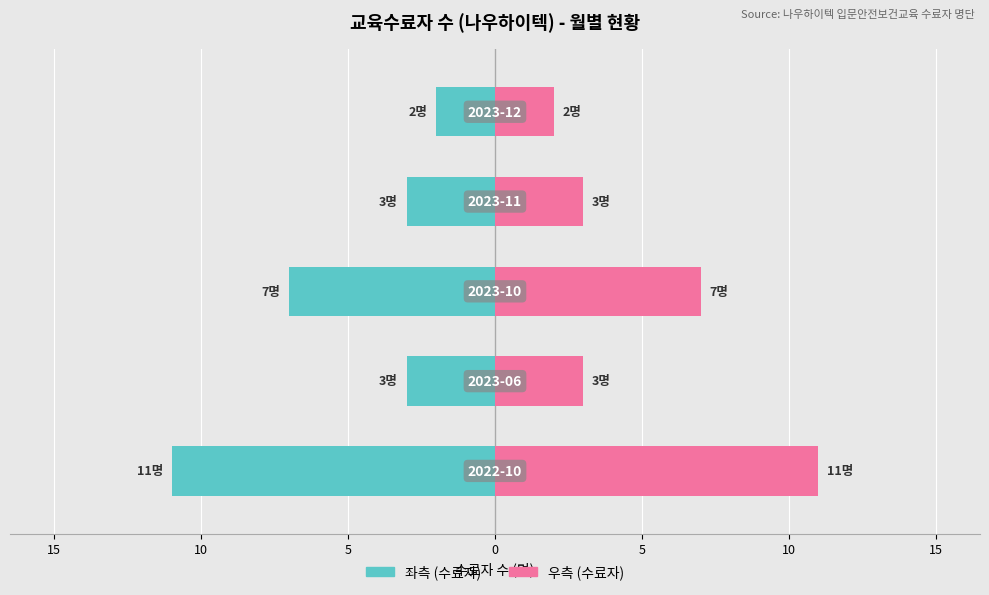

How many distinct data groups are displayed?

2